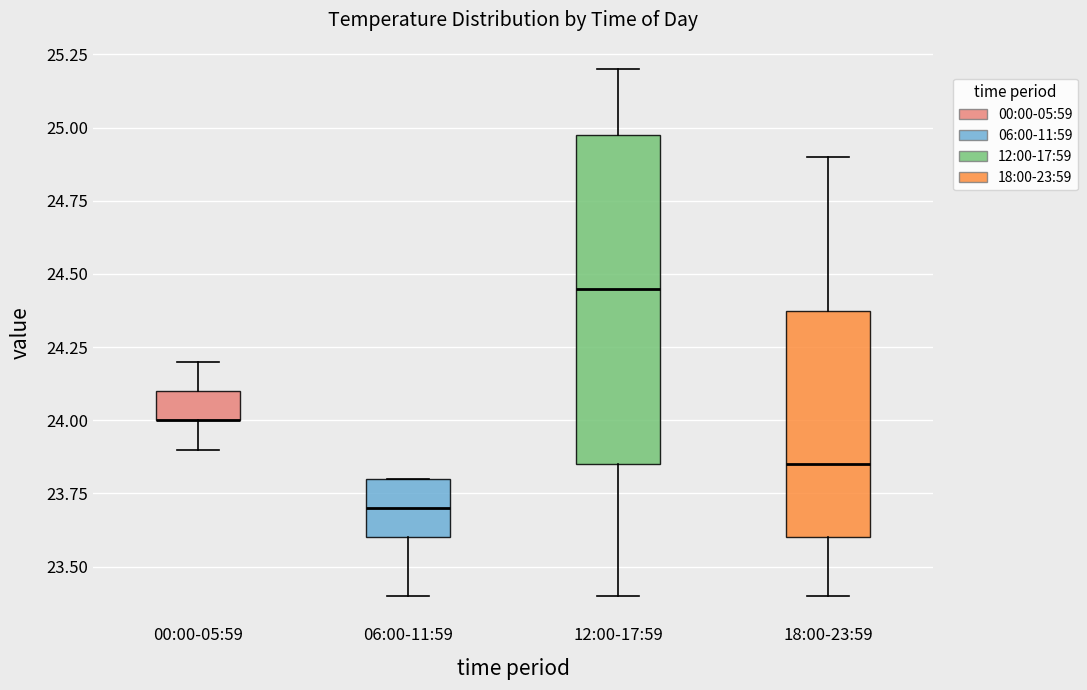

Where is the upper edge of the box for 12:00-17:59 on the y-axis? The values are not printed on the chart, so give them approximately, as read against the axis.

25.00